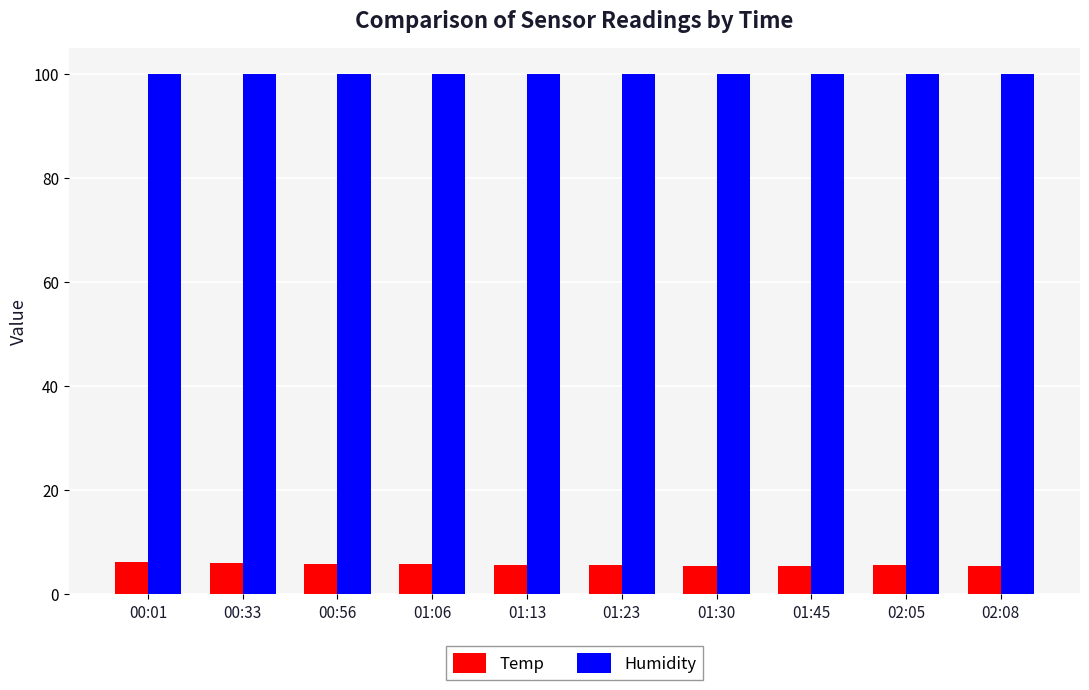

What is the difference between the highest and lowest values at 00:56?

94.0